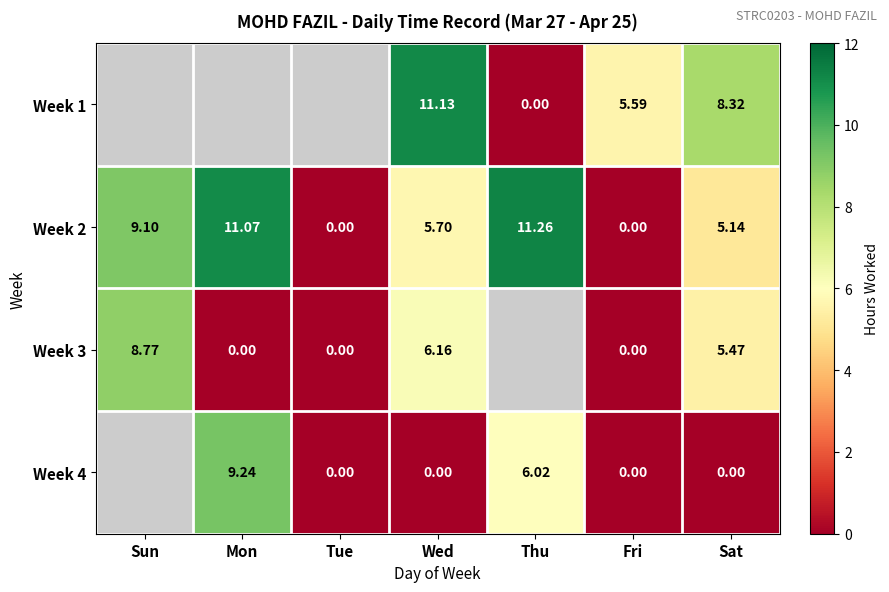

Is the value of Week 3 at Tue greater than the value of Week 1 at Sat?

No